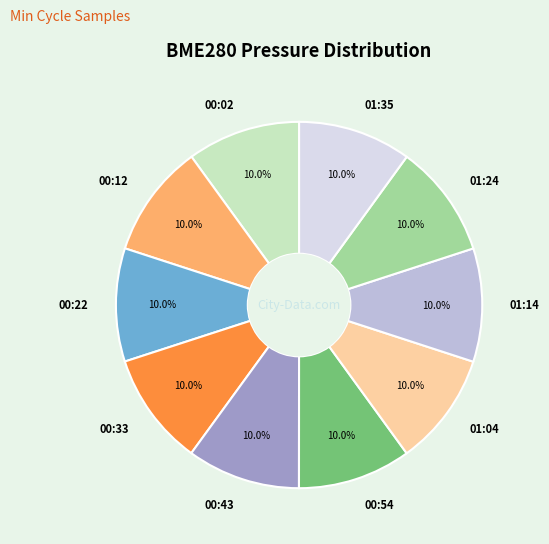

Approximately how many times larger is the value at 00:02 compared to 00:12?

1.0